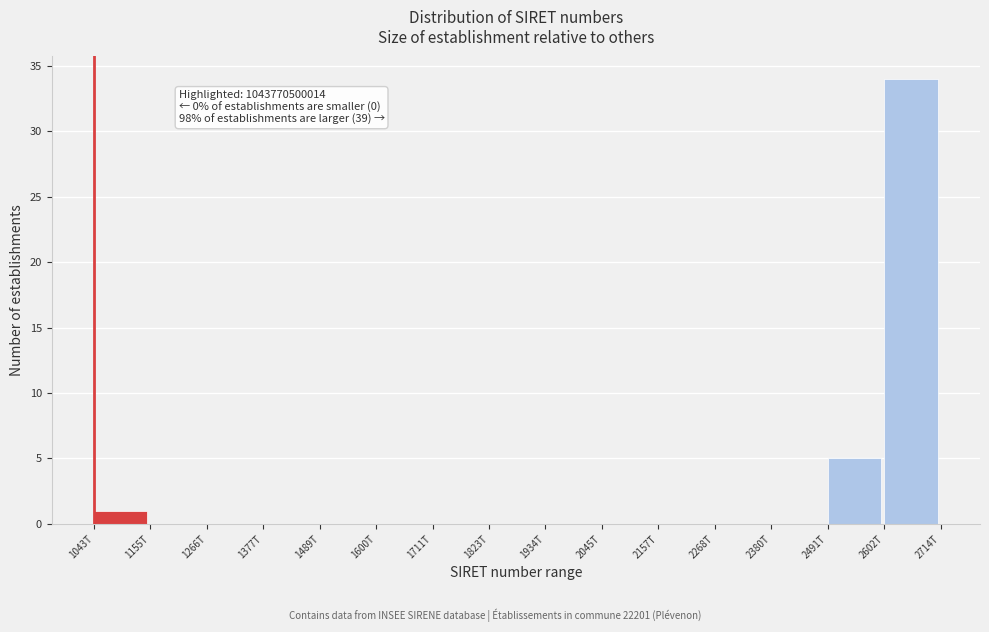

Reading right to left, what are all the values shown in this chart?

2602T=34	2491T=5	2380T=0	2268T=0	2157T=0	2045T=0	1934T=0	1823T=0	1711T=0	1600T=0	1489T=0	1377T=0	1266T=0	1155T=0	1043T=1